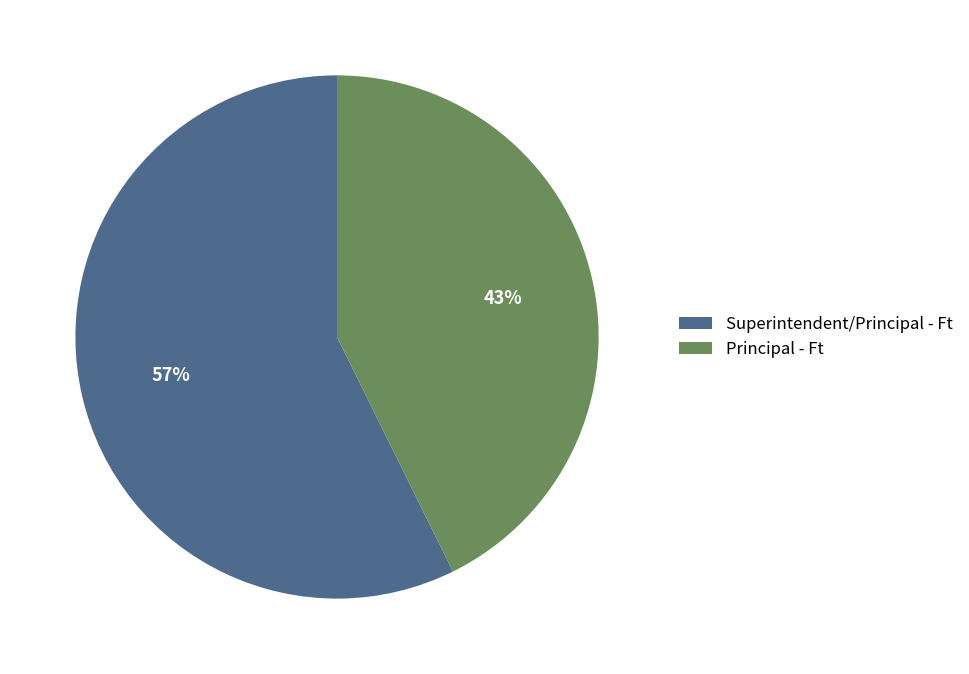

Rank the categories by value from lowest to highest.

Principal - Ft, Superintendent/Principal - Ft